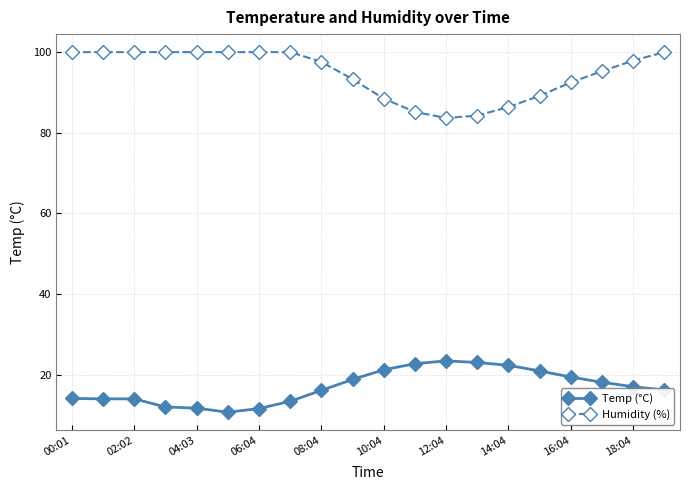

Which series has the widest spread of values?

Humidity (%)